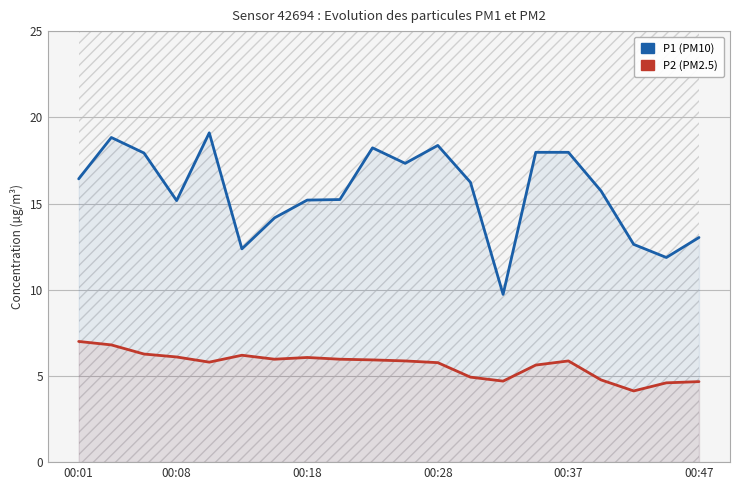

At which label does P2 first exceed 5?

00:01